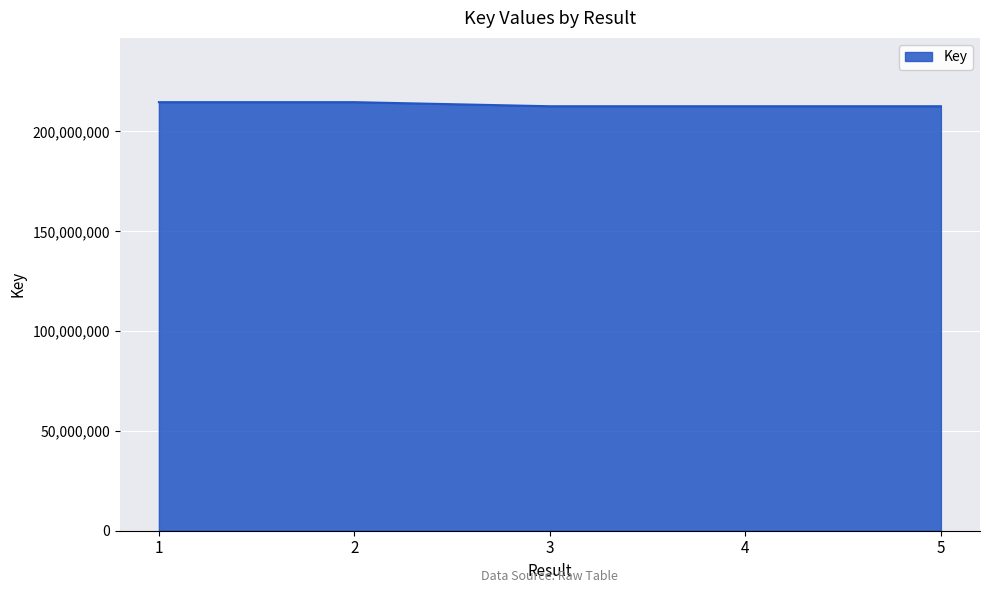

What is the average value?

213467539